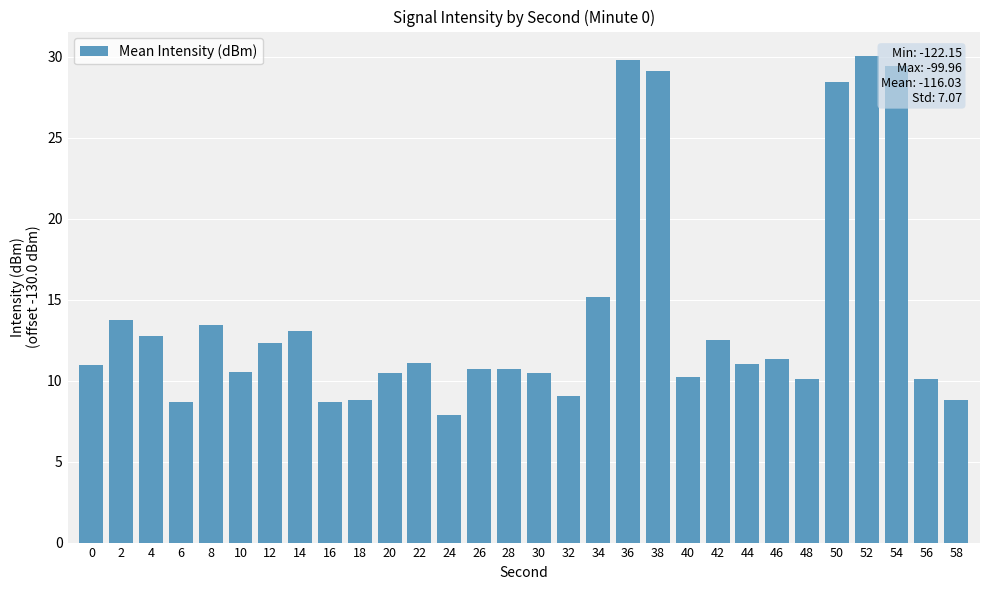

Is it true that the value at 48 is 2.9?

False